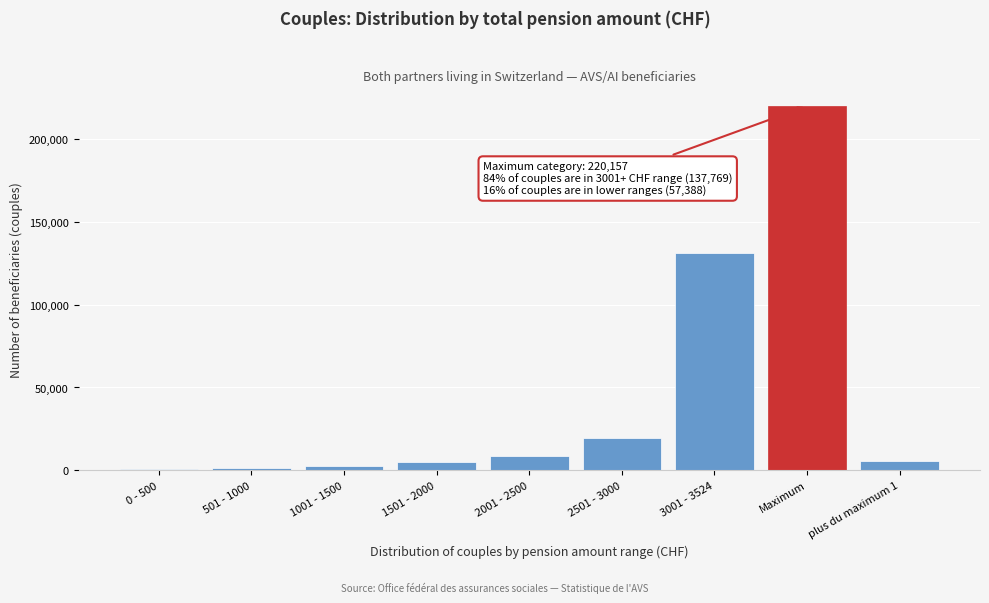

Which has a higher value, 2501 - 3000 or 1501 - 2000?

2501 - 3000